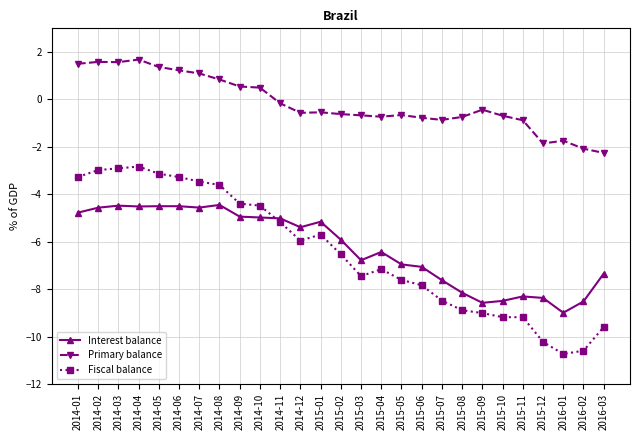

How many categories are shown in the chart?

27